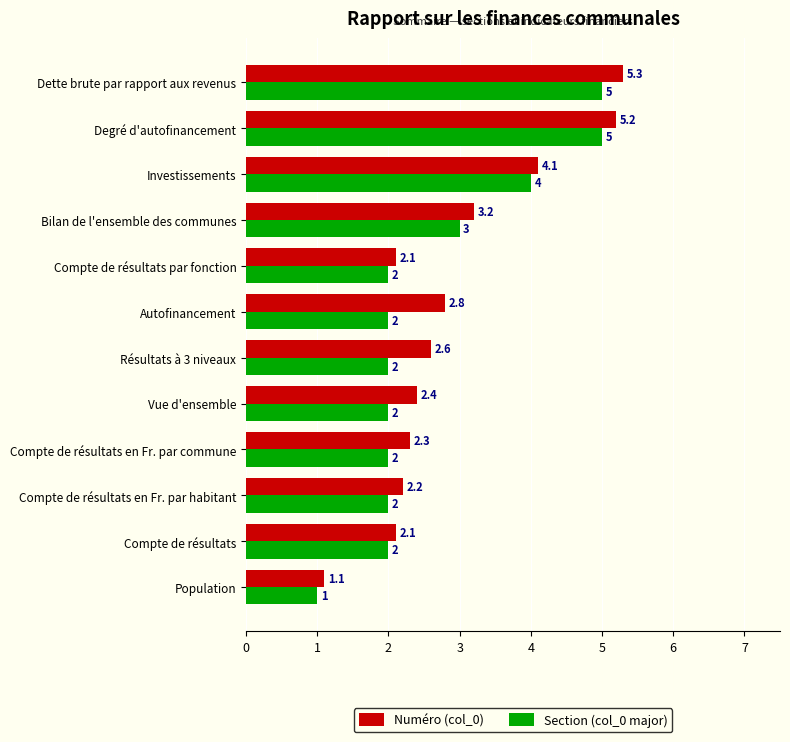

List the series in order of their overall mean, highest first.

Numéro (col_0), Section (col_0 major)